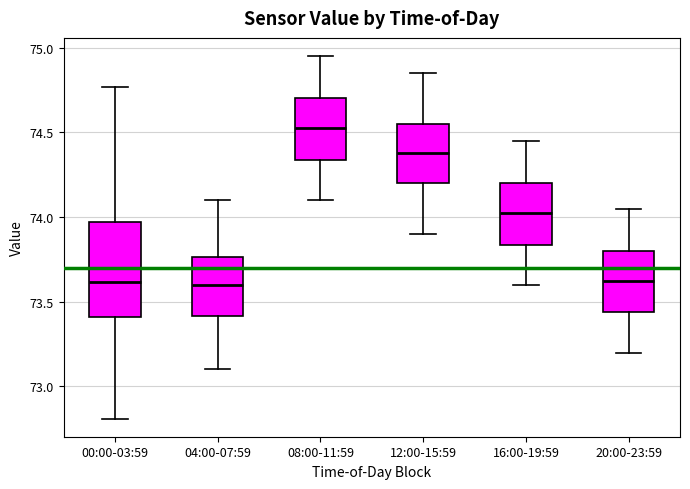

Where is the lower edge of the box for 16:00-19:59 on the y-axis? The values are not printed on the chart, so give them approximately, as read against the axis.

73.85